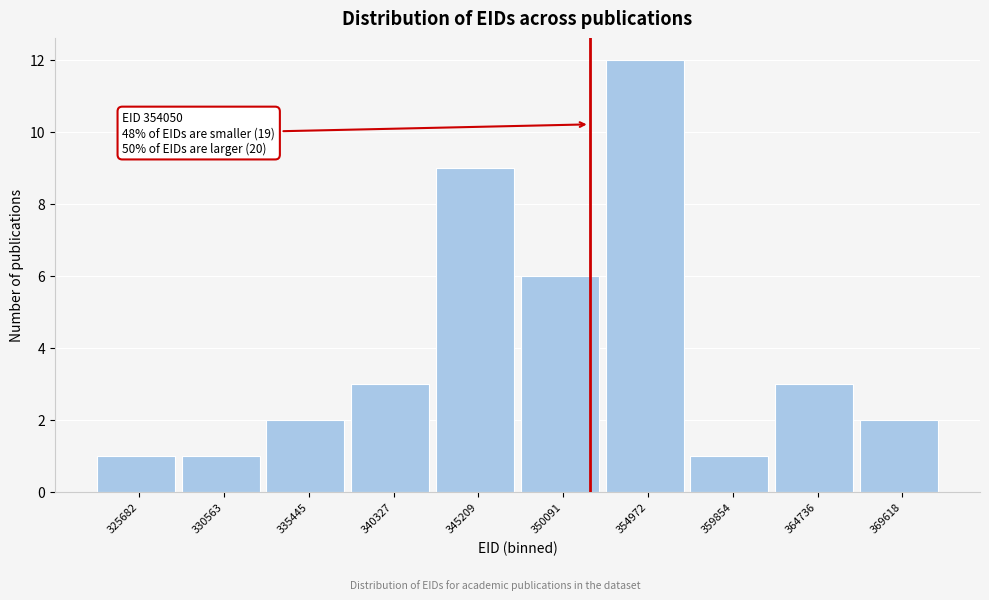

Reading right to left, what are all the values shown in this chart?

2	3	1	12	6	9	3	2	1	1